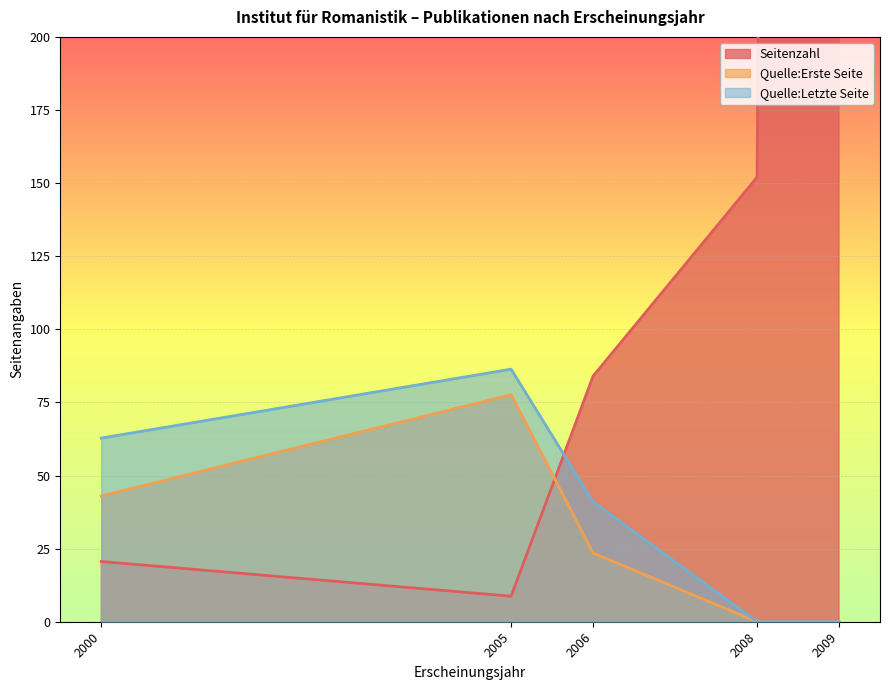

Is it true that Quelle:Erste Seite equals 157 at 2005?

False